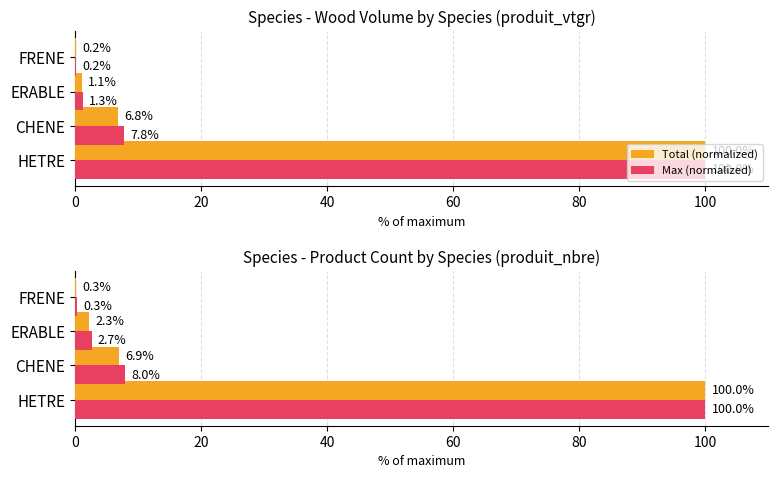

What is the value of the Max (normalized) bar at the 1st from the left?

100.0